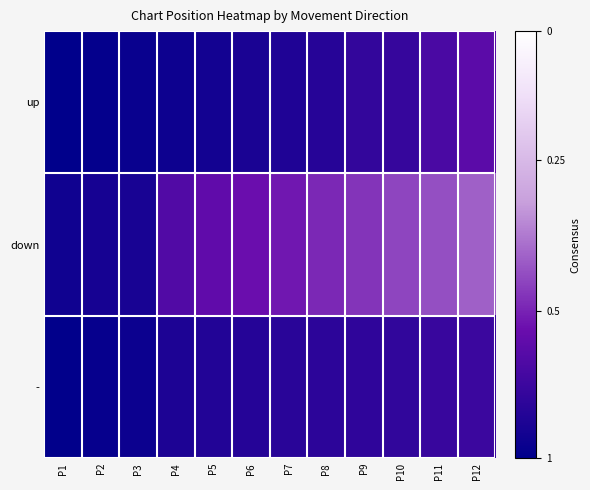

Reading left to right, what are all the values shown in this chart?

up: P1=1	P2=3	P3=5	P4=7	P5=9	P6=12	P7=14	P8=17	P9=22	P10=23	P11=31	P12=38
down: P1=8	P2=10	P3=11	P4=34	P5=40	P6=44	P7=47	P8=52	P9=55	P10=60	P11=63	P12=68
-: P1=2	P2=4	P3=6	P4=13	P5=15	P6=16	P7=18	P8=19	P9=20	P10=21	P11=24	P12=25